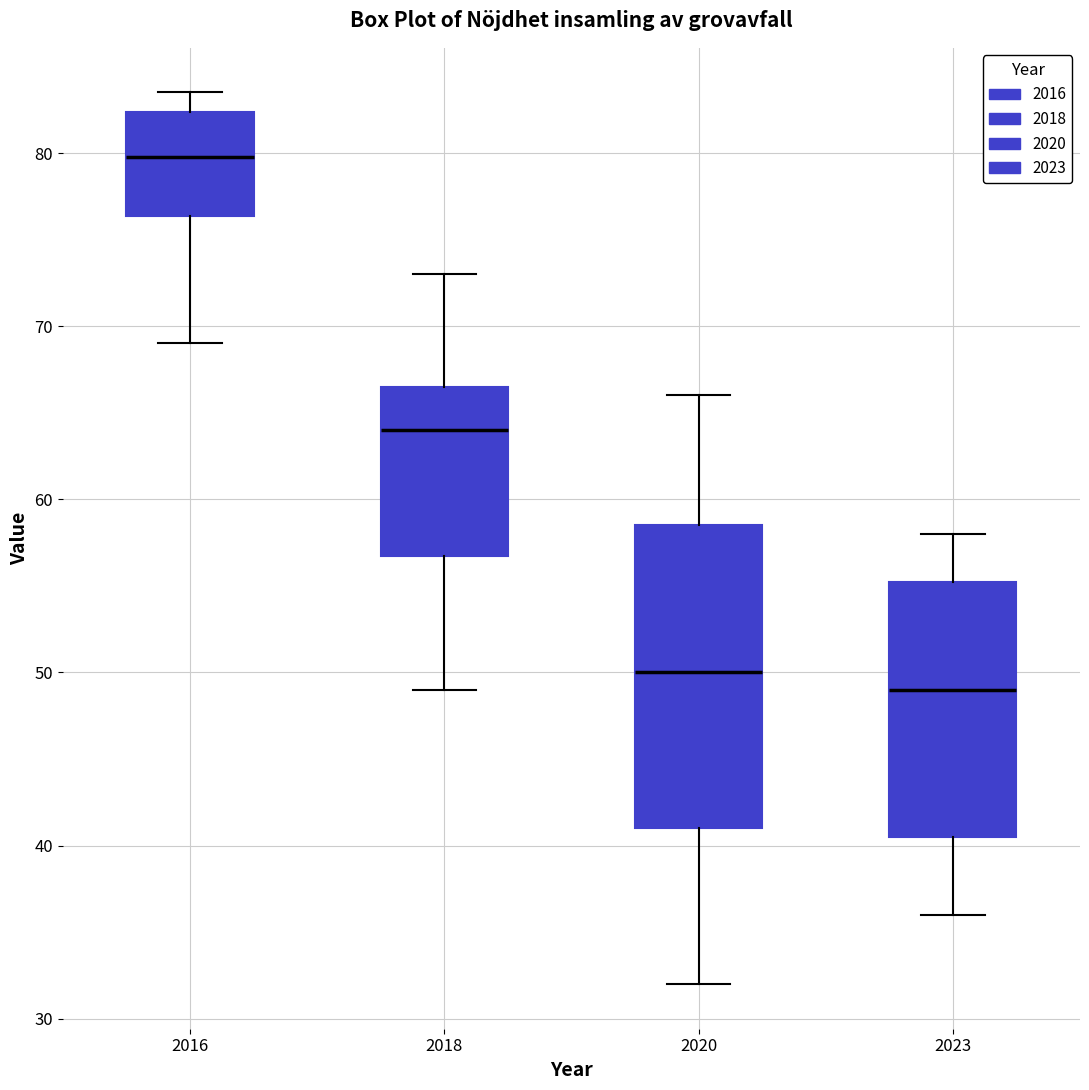

Comparing the boxes themselves (not the whiskers), which one is the tallest?

2020